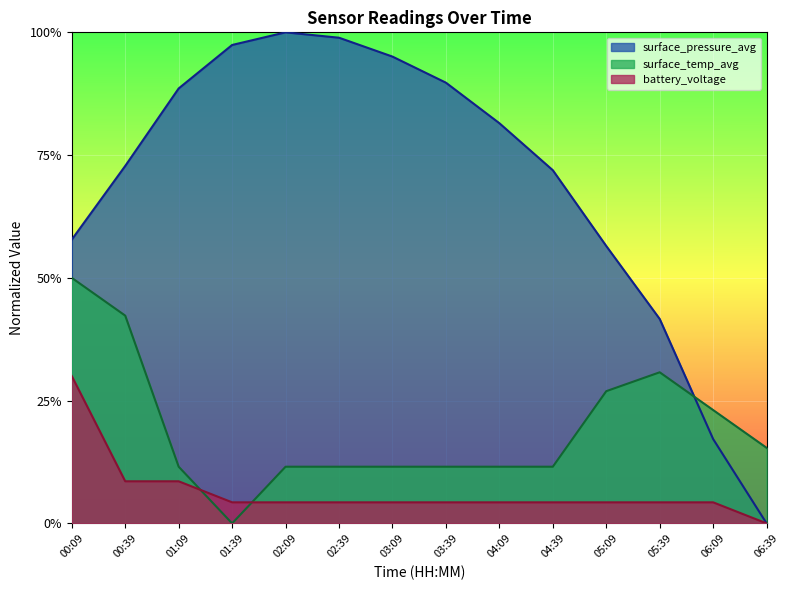

How many times do surface_temp_avg and battery_voltage cross each other?

2